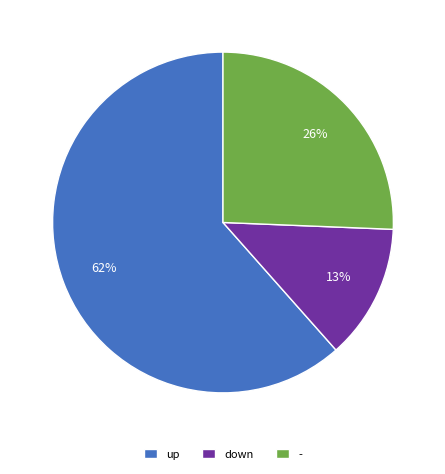

Is it true that down is 13% of the pie?

True